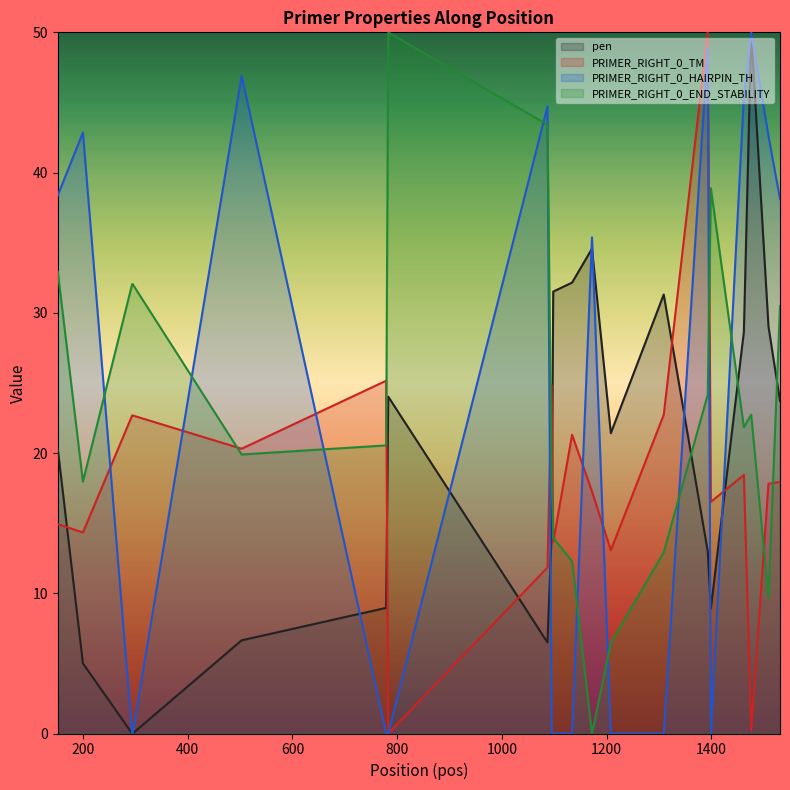

What are all the series names shown in the legend?

pen, PRIMER_RIGHT_0_TM, PRIMER_RIGHT_0_HAIRPIN_TH, PRIMER_RIGHT_0_END_STABILITY